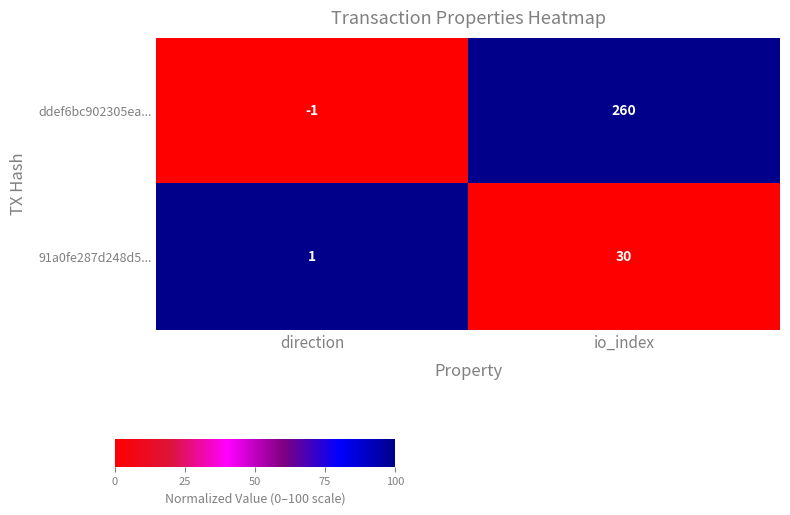

Which series changed the most between direction and io_index?

ddef6bc902305ea...